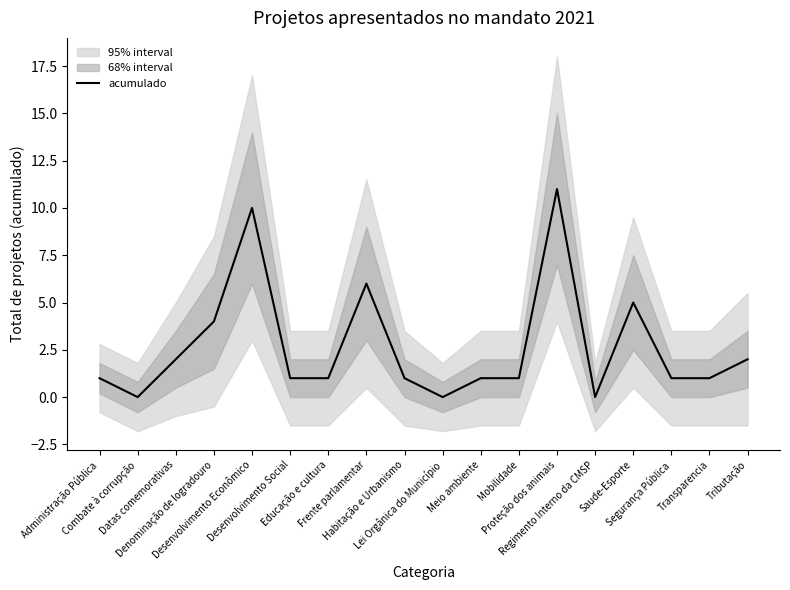

Is it true that the value at Transparencia is 2?

False